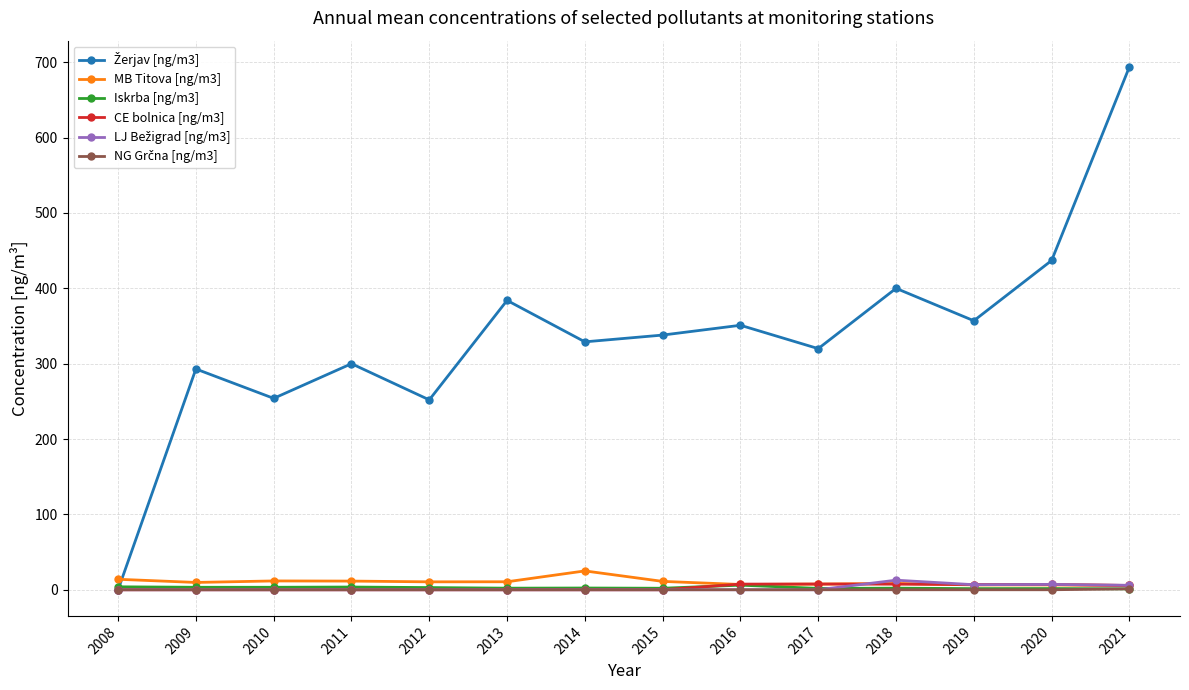

True or false: MB Titova [ng/m3] has more than 2 points higher than both neighbors.

True